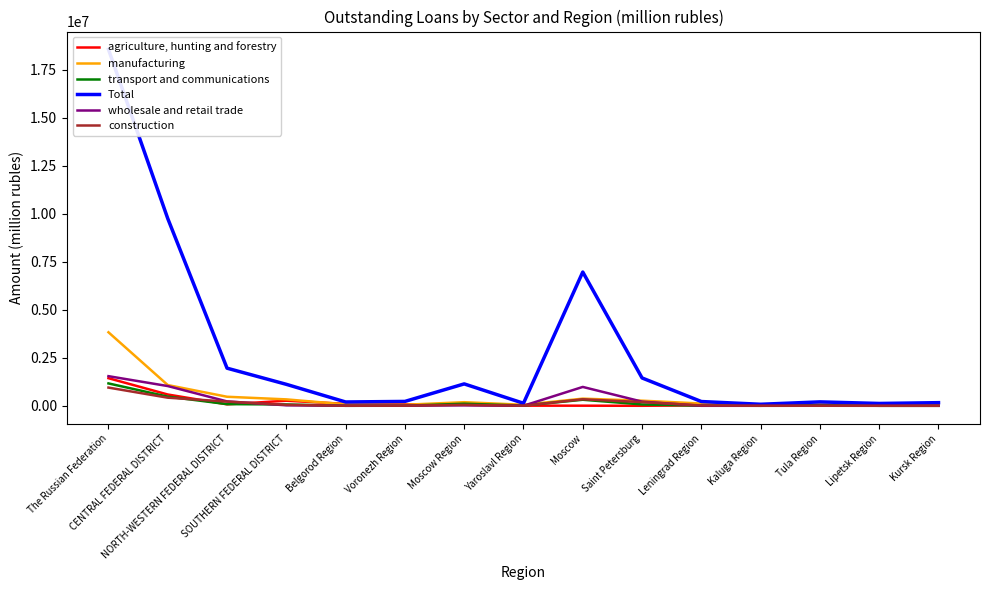

What is the difference between the second highest and second lowest values in the wholesale and retail trade series?

1027573